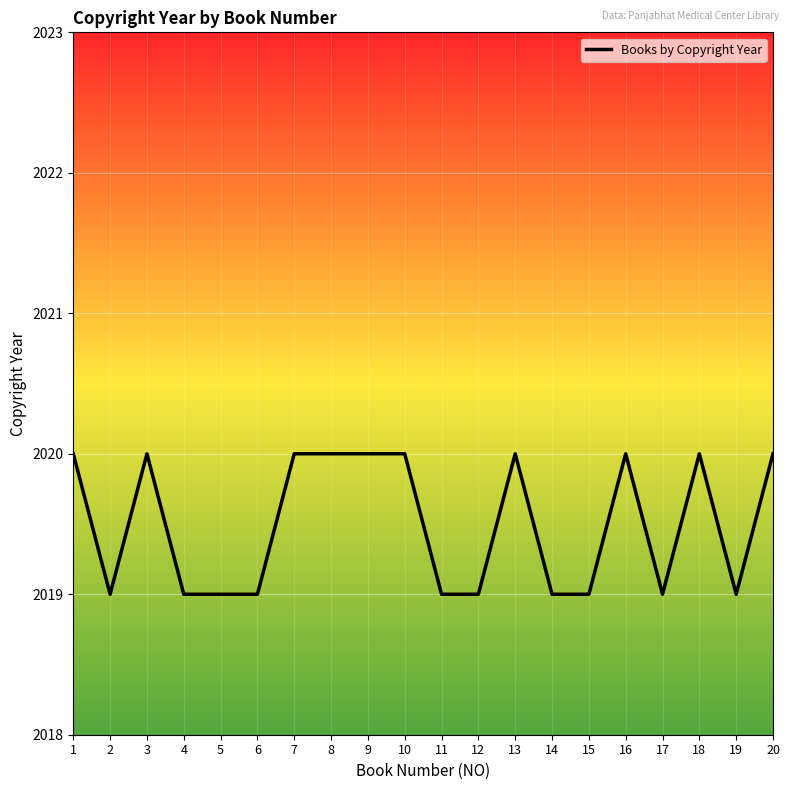

At which category does the data reach its first local valley?

2